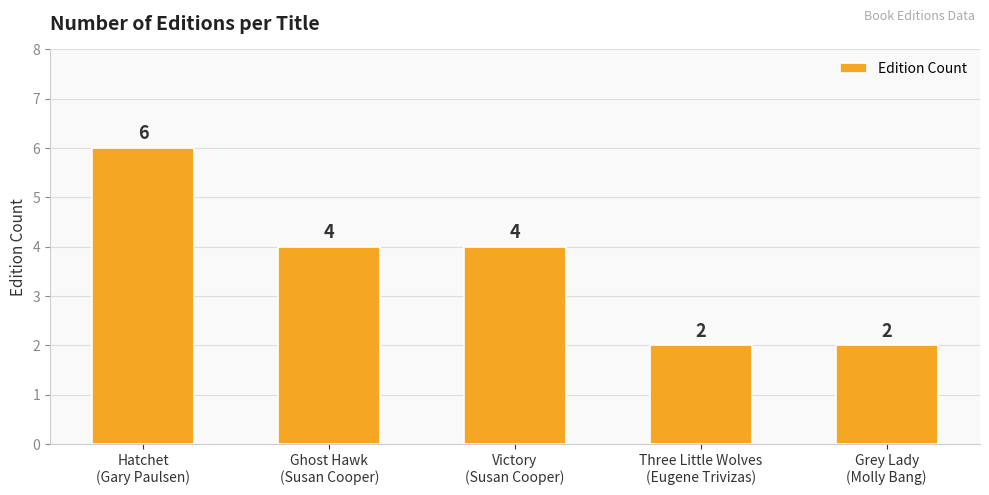

What position from the right is Victory
(Susan Cooper)?

3